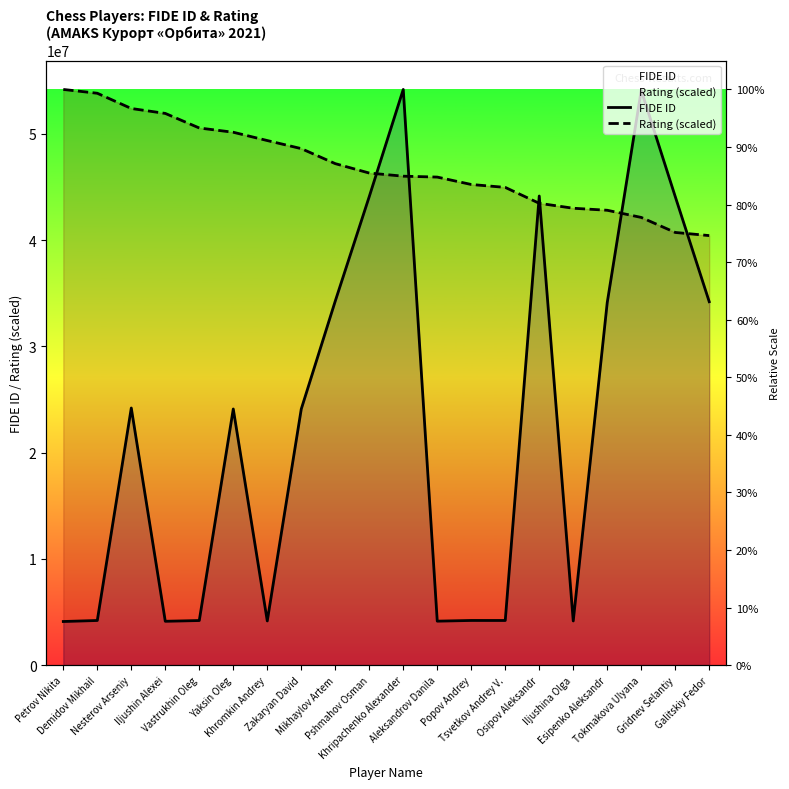

Where does the Rating (scaled) series first go above 46314649?

Petrov Nikita